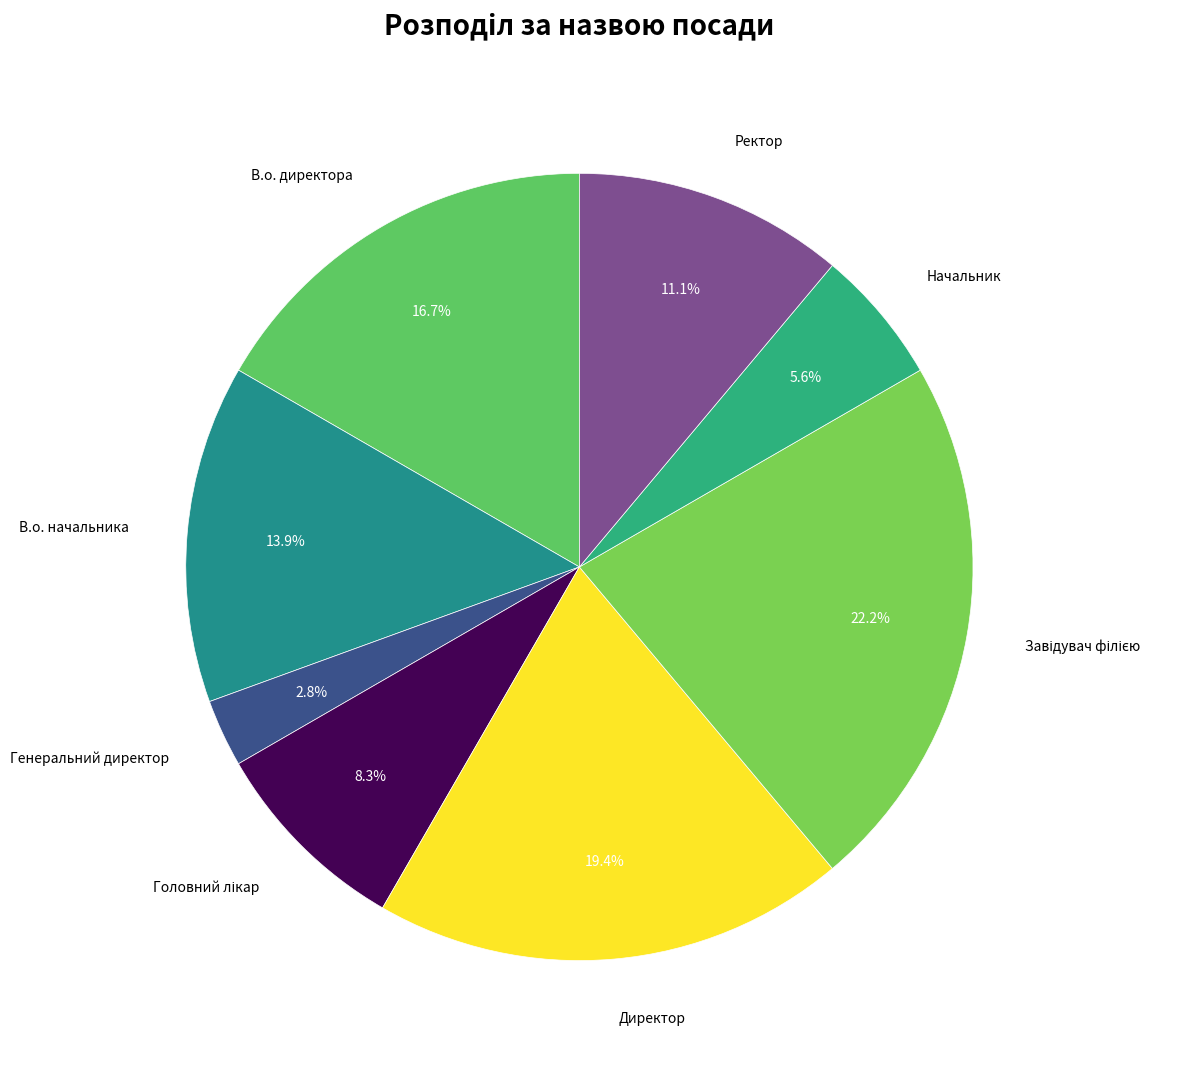

Which category has the biggest portion of the pie?

Завідувач філією